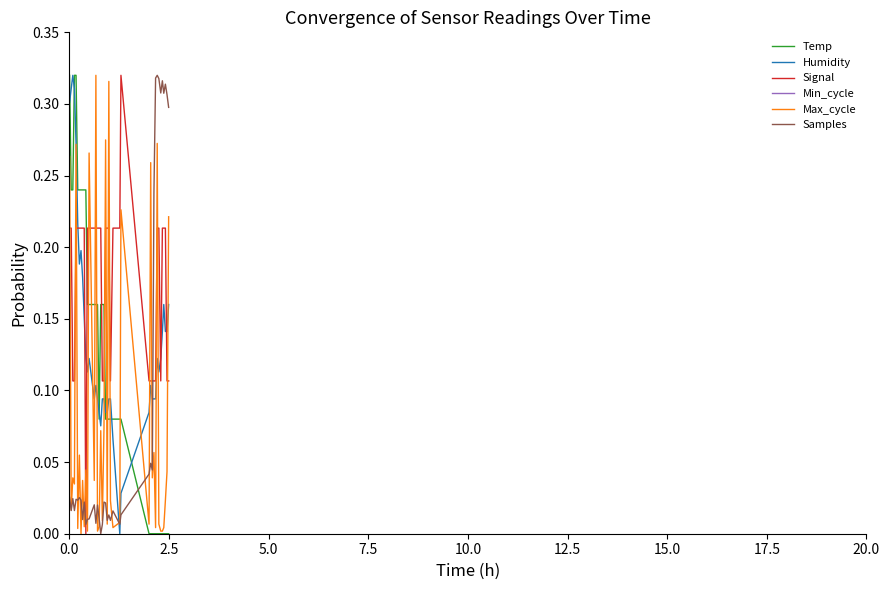

At how many categories does at least one series exceed 0?

40